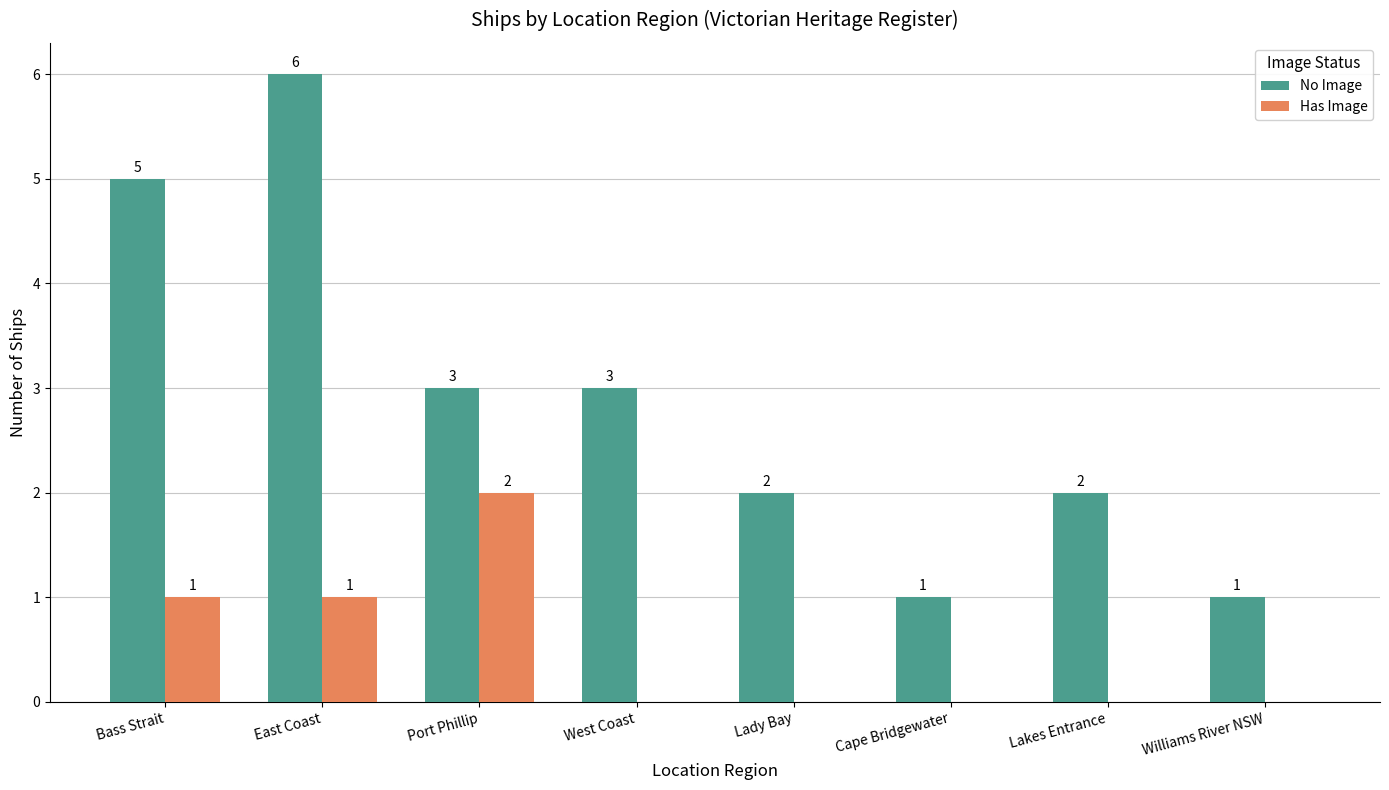

Reading left to right, what are all the values shown in this chart?

No Image: 5	6	3	3	2	1	2	1
Has Image: 1	1	2	0	0	0	0	0